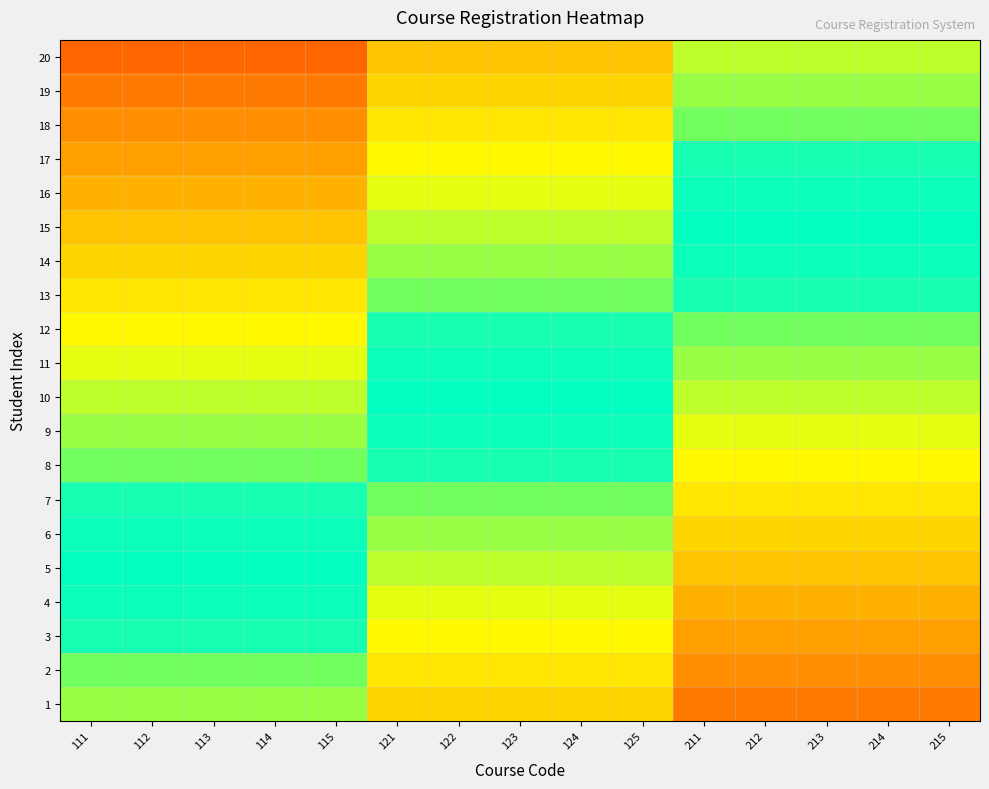

What is the total value across all series at 123?

5